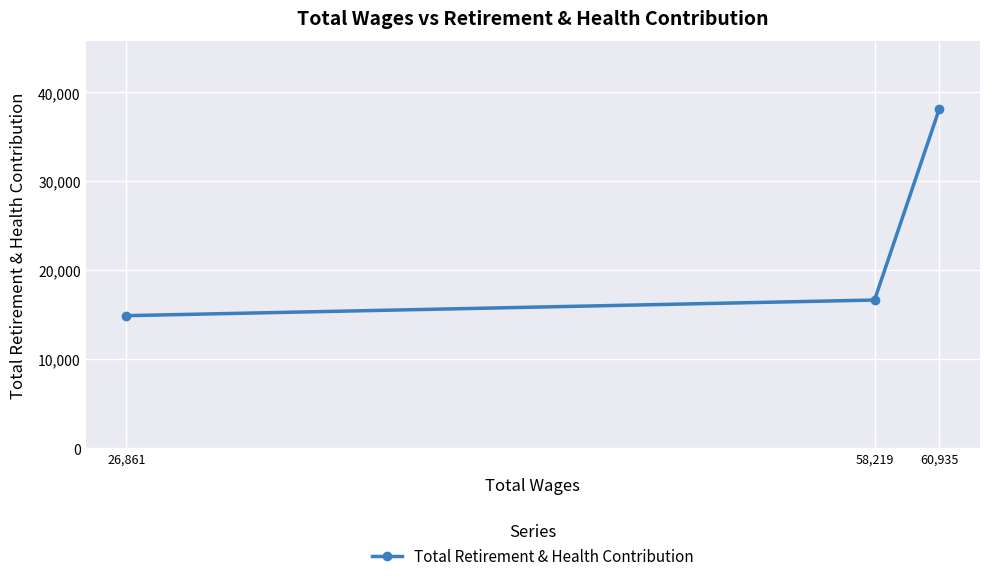

What is the change in value from 60,935 to 26,861?

-23256